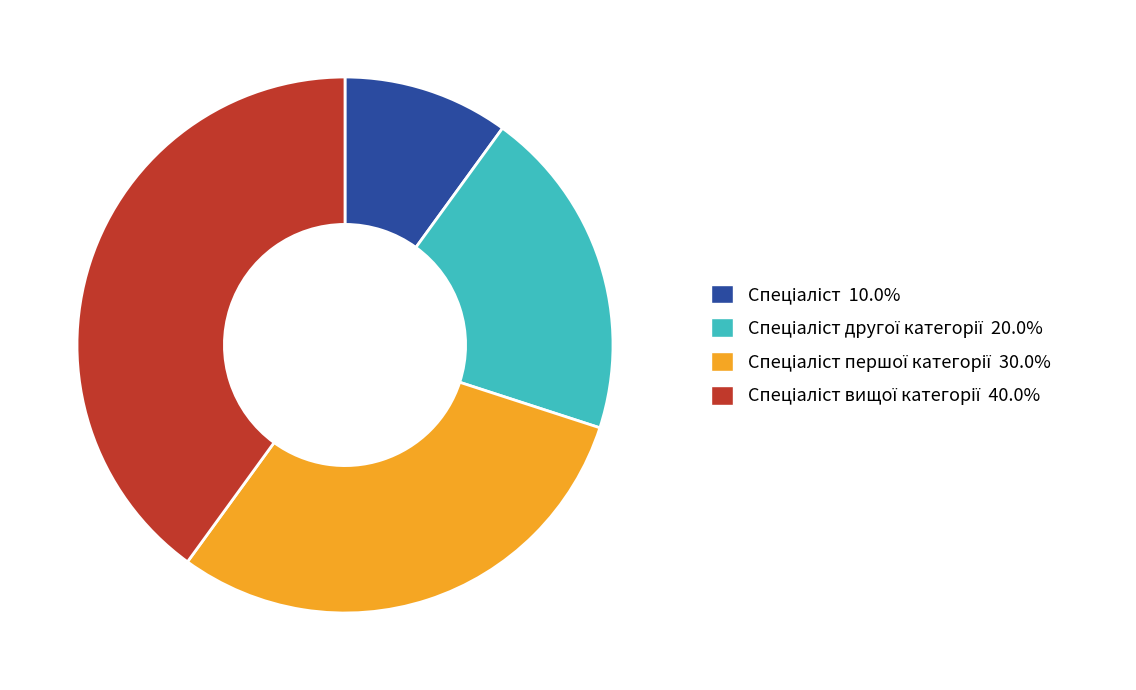

Is there any slice that represents more than half of the pie?

No